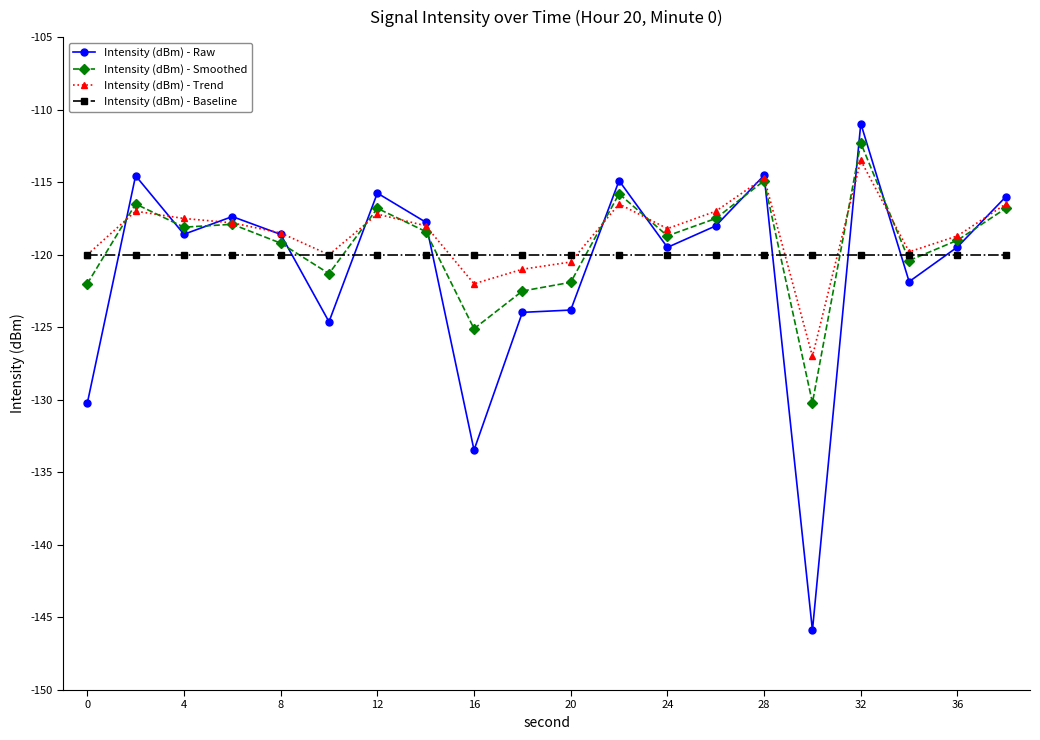

True or false: Intensity (dBm) - Smoothed has more than 1 points higher than both neighbors.

True